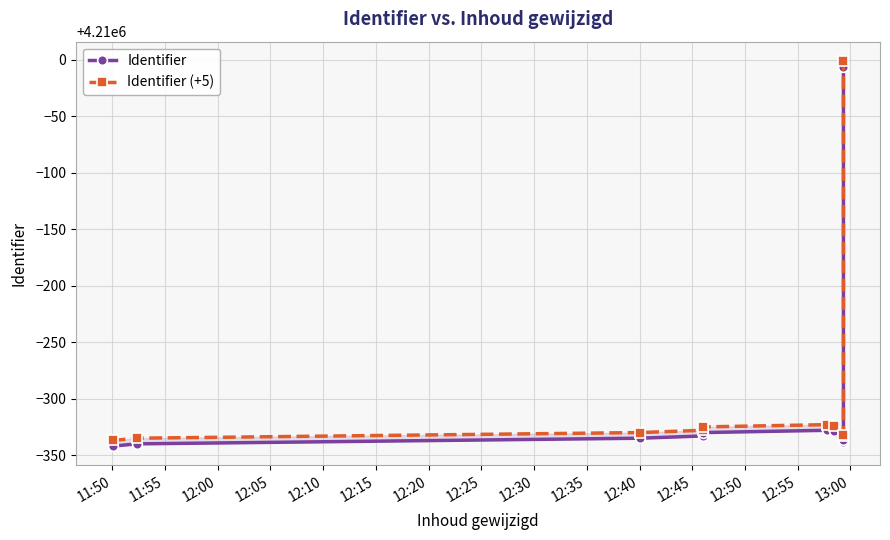

Which series has the largest range (max minus min)?

Identifier